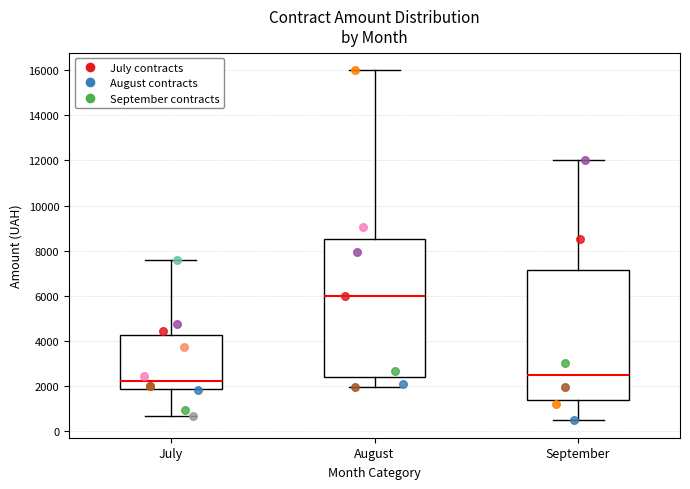

Which box is the tallest, from its lower edge to its upper edge?

August